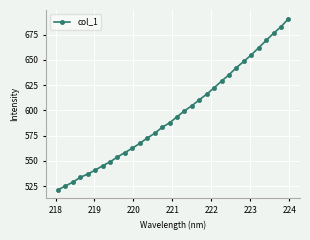

What is the maximum value shown in the chart?

690.9